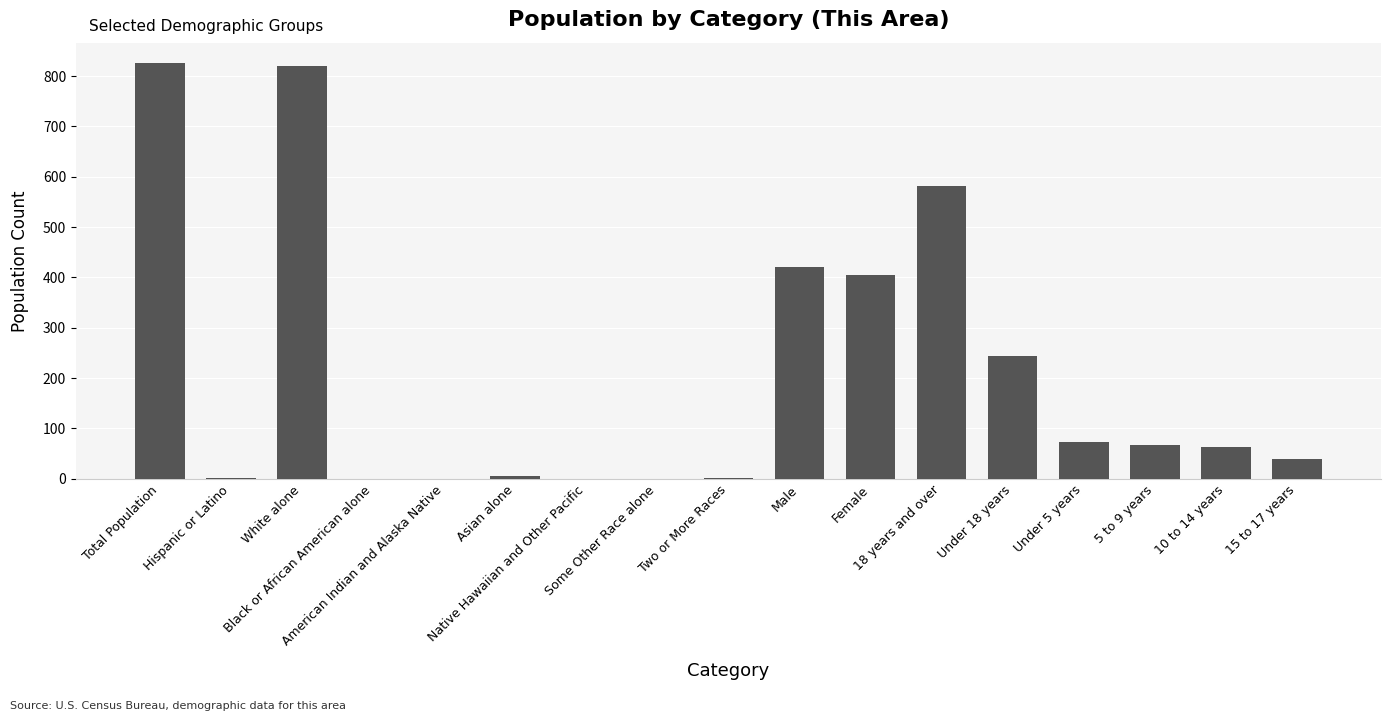

Approximately how many times larger is the value at Total Population compared to 10 to 14 years?

13.1